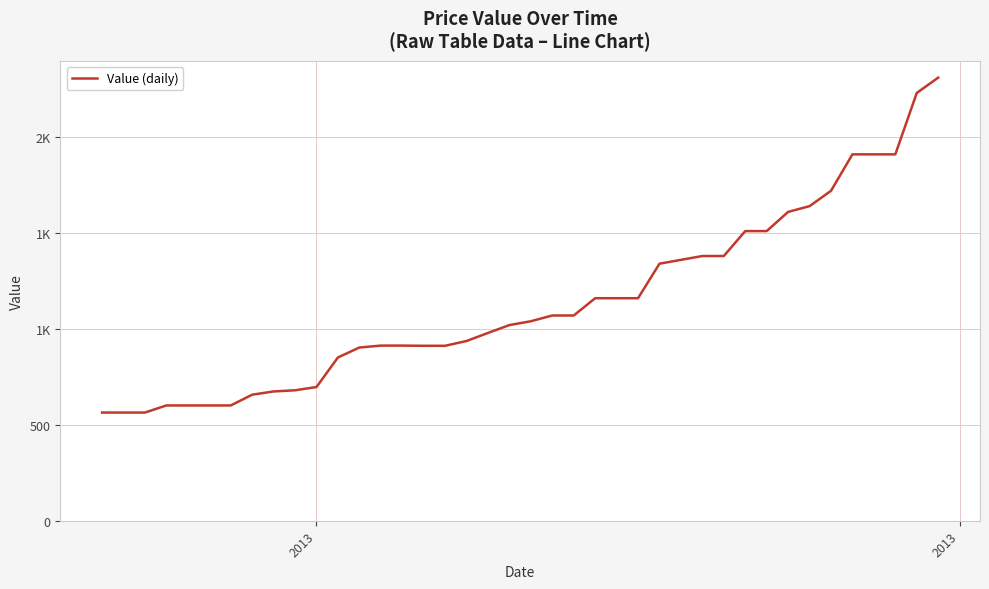

Which label corresponds to the smallest value in the chart?

2013